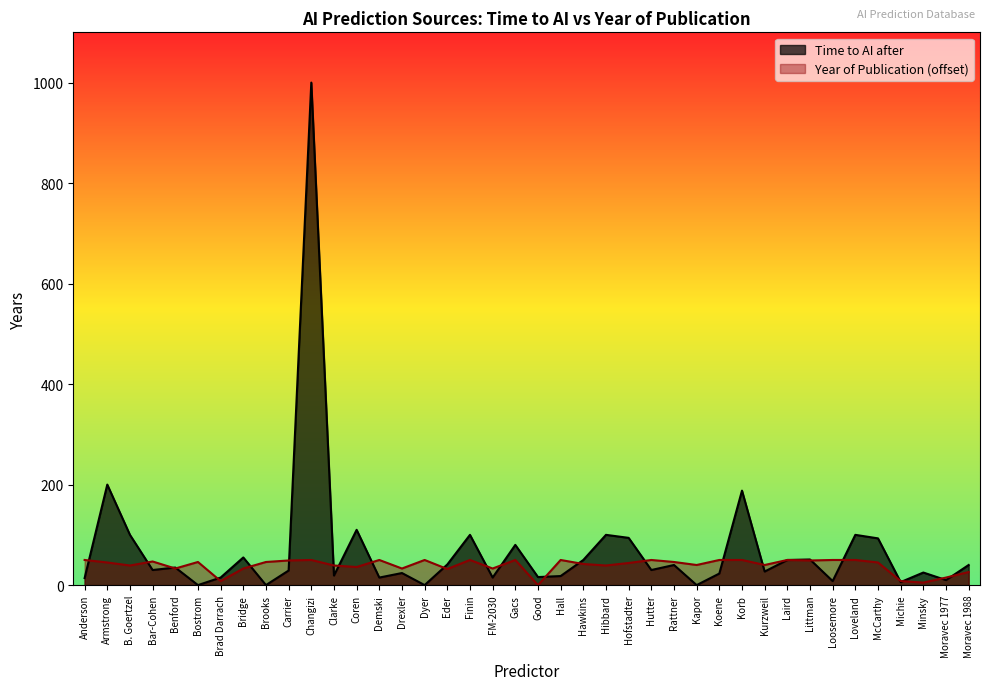

At Minsky, list the series in order from largest to smallest.

Time to AI after, Year of Publication (offset)